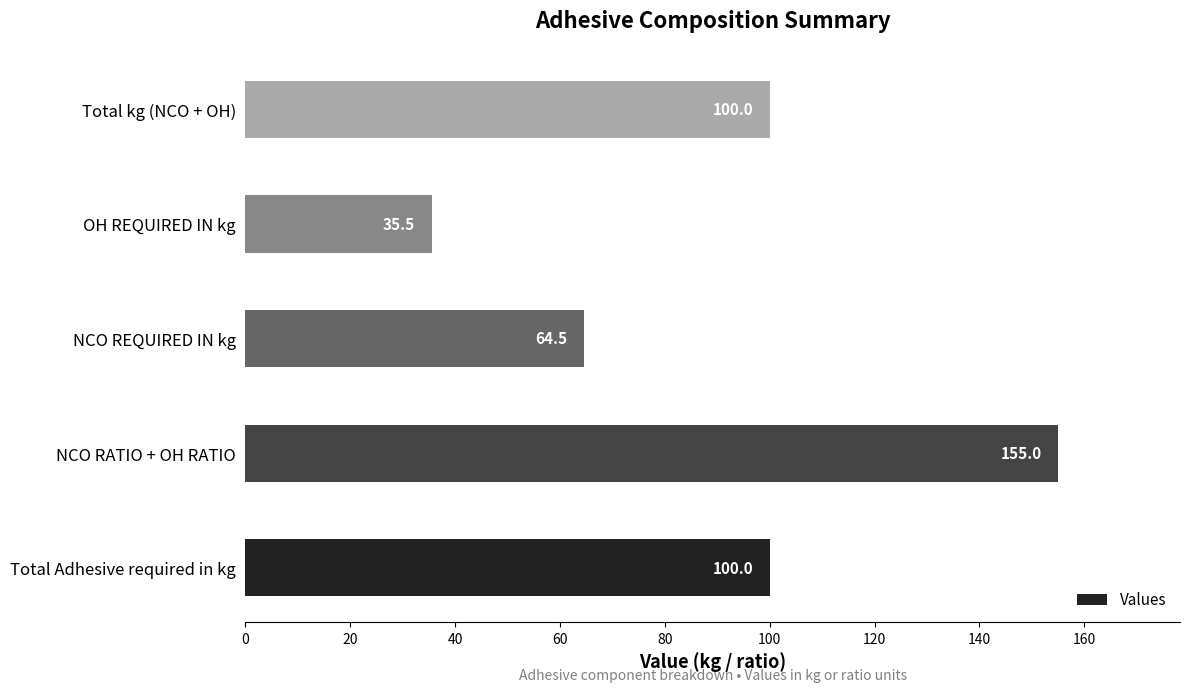

What is the change in value from NCO REQUIRED IN kg to OH REQUIRED IN kg?

-29.0